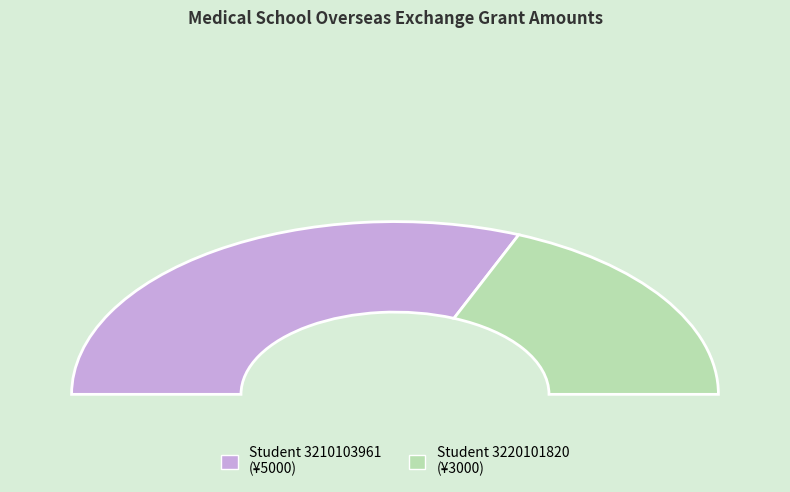

What percentage is the 3220101820 slice, to the nearest percent?

38%